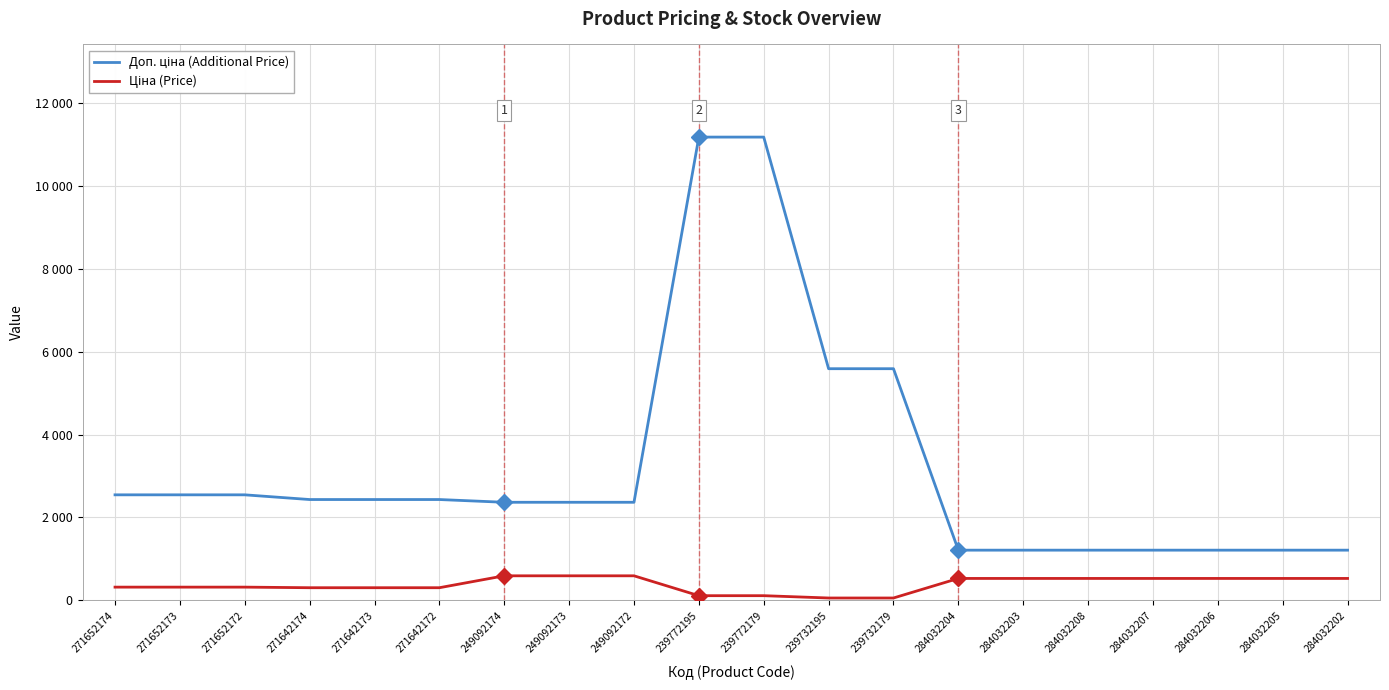

Which series has the largest range (max minus min)?

Доп. ціна (Additional Price)